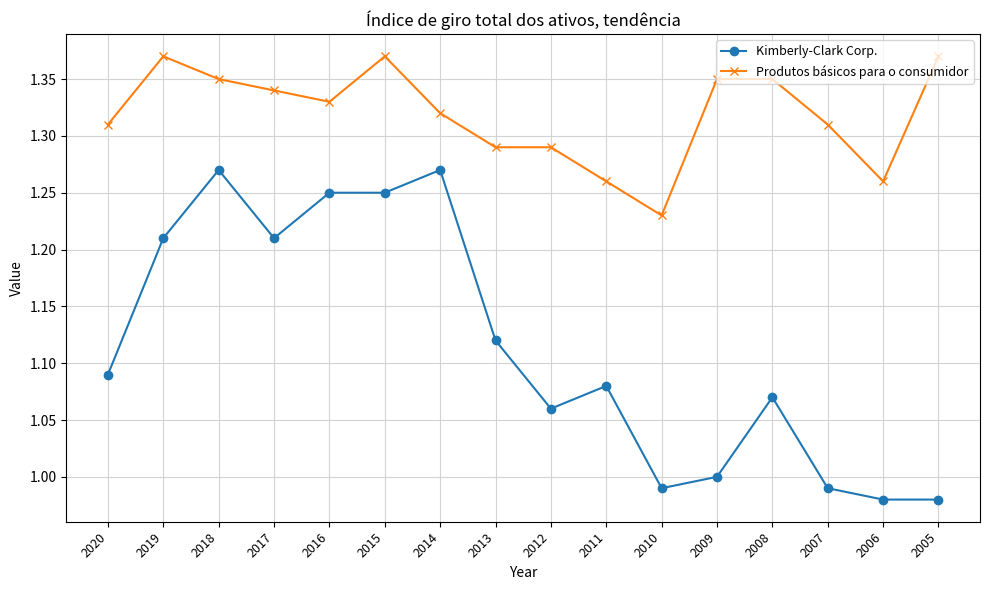

Which series has the largest range (max minus min)?

Kimberly-Clark Corp.